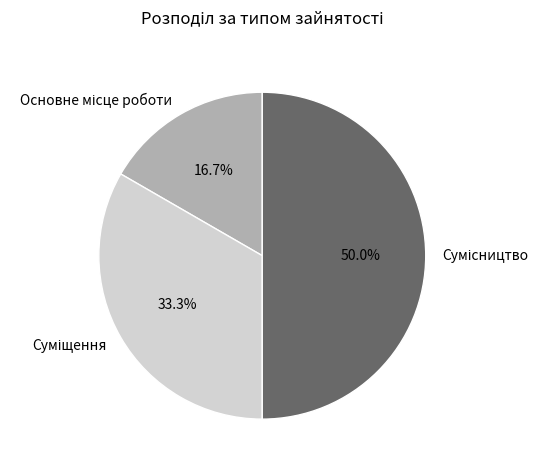

To the nearest percent, what percentage of the pie is Основне місце роботи?

17%